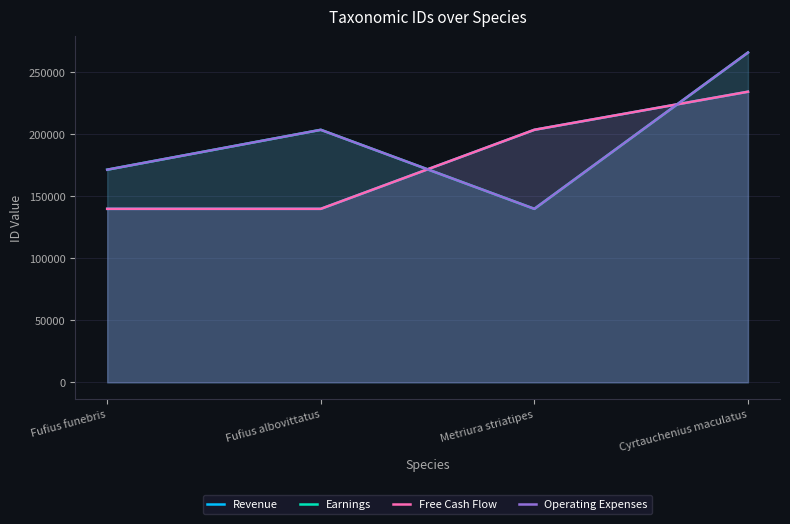

What is the label of the 1st point from the left?

Fufius funebris